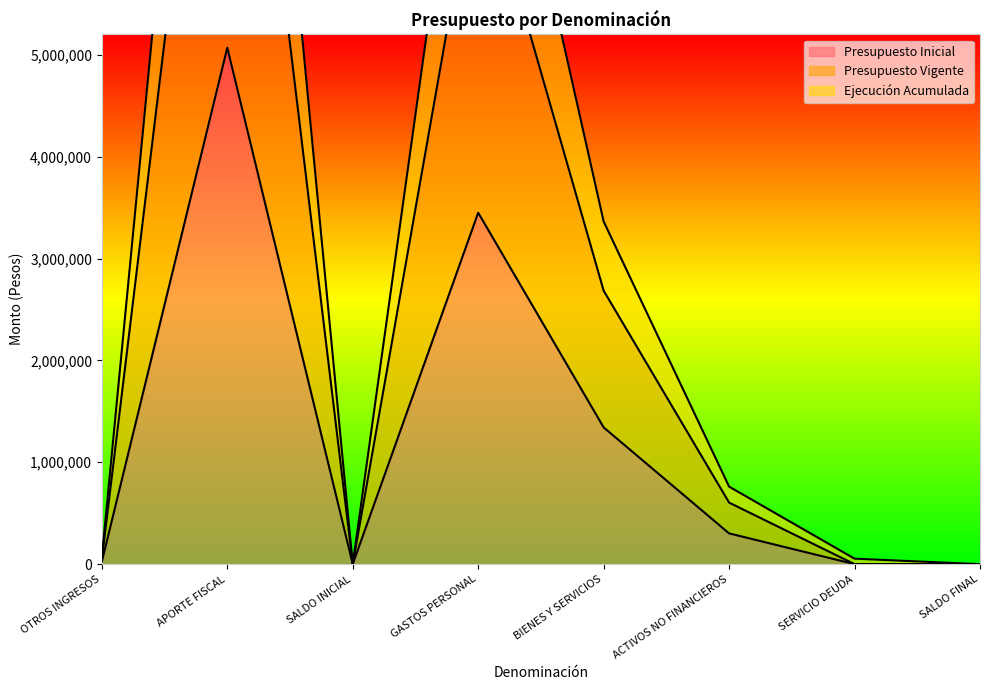

At which category does the chart reach its peak across all series?

APORTE FISCAL